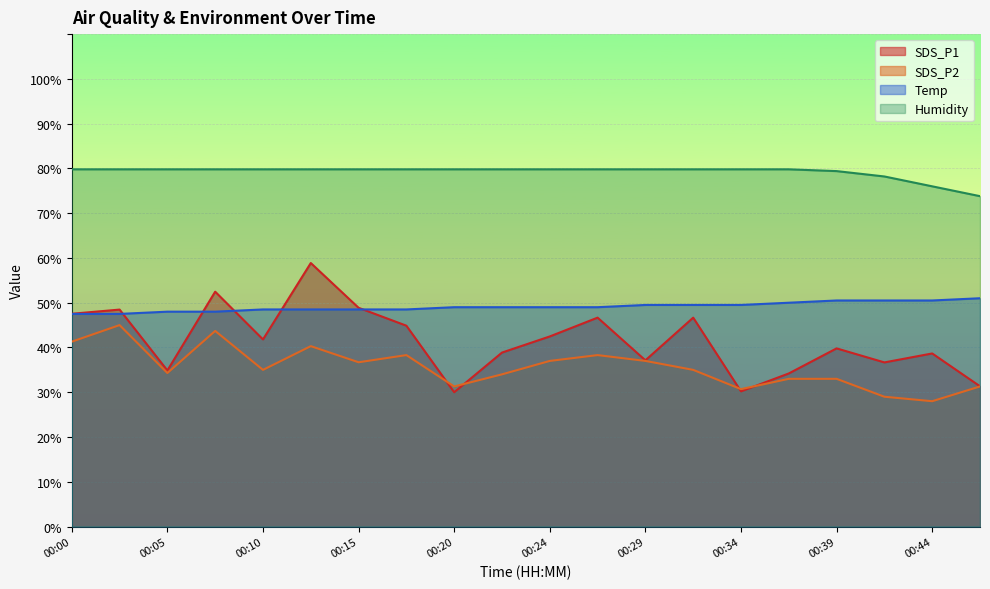

How many intersections are there between Temp and SDS_P1?

5